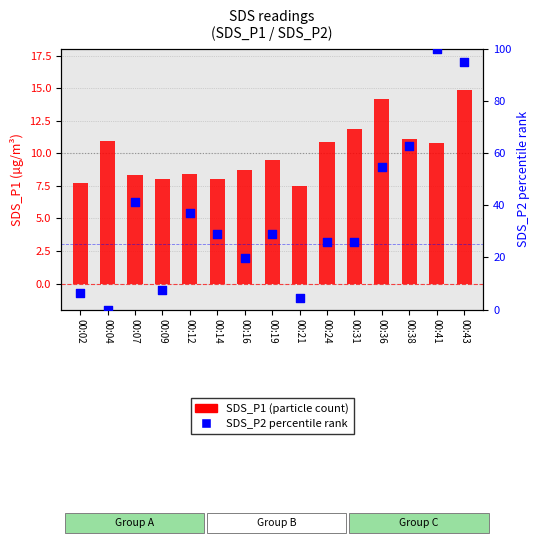

At which category is the sum across all series the highest?

00:41